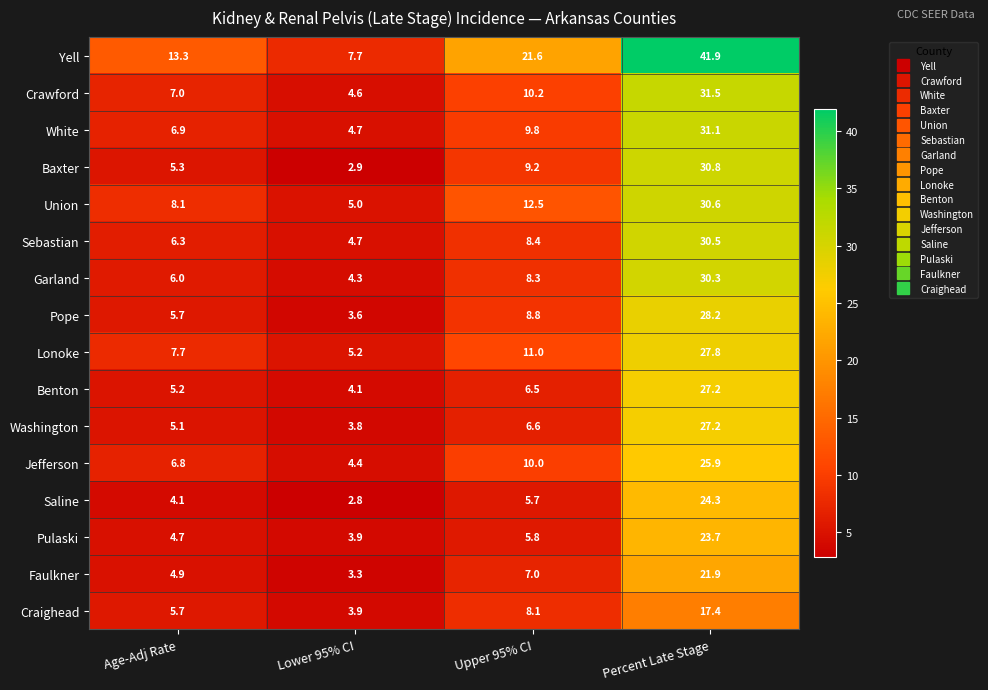

At which label does Pope first exceed 8?

Upper 95% CI